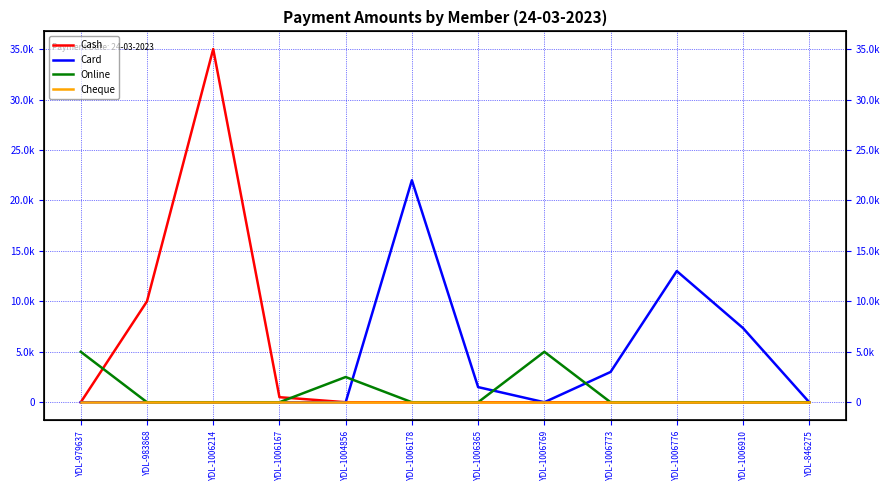

Where is Card nearest to the value 11000?

YDL-1006776